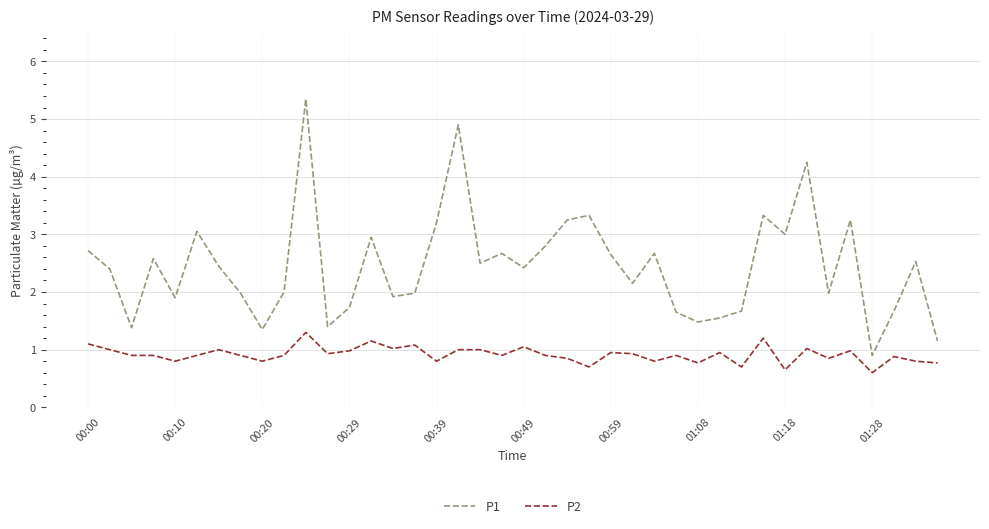

List the series in order of their peak value, highest first.

P1, P2